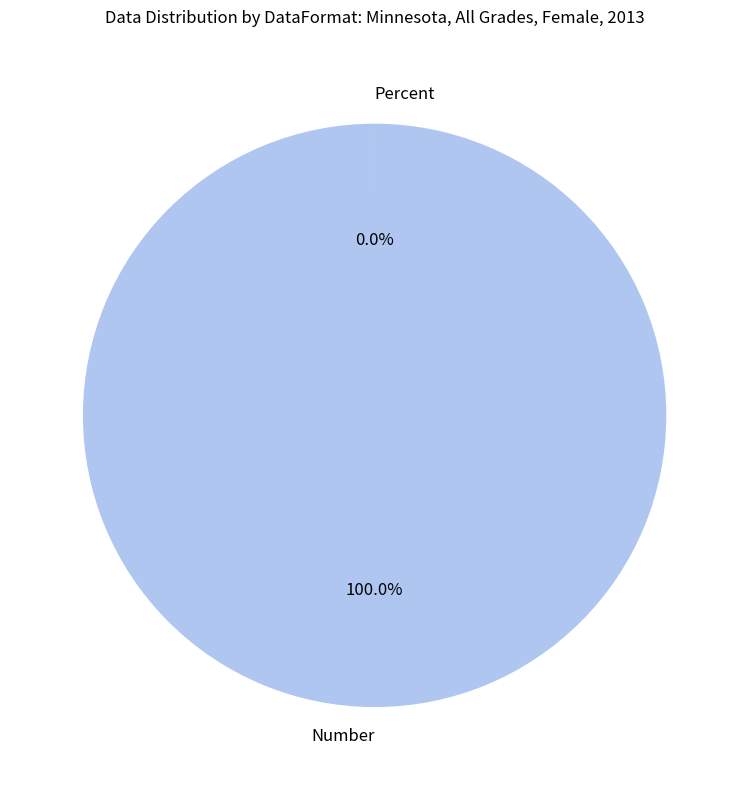

True or false: Number accounts for 100% of the total.

True